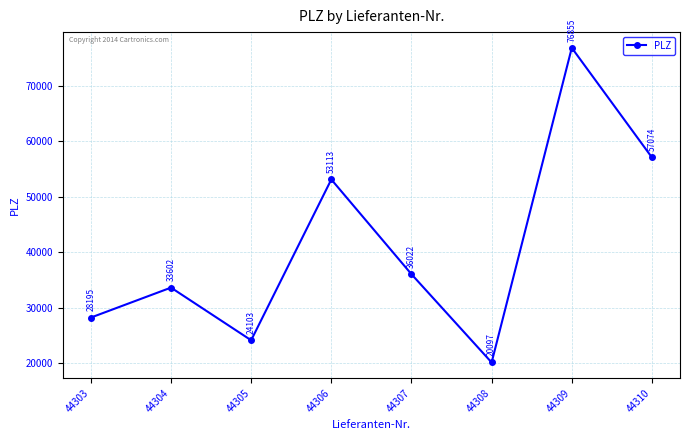

Between 44307 and 44304, which is larger?

44307